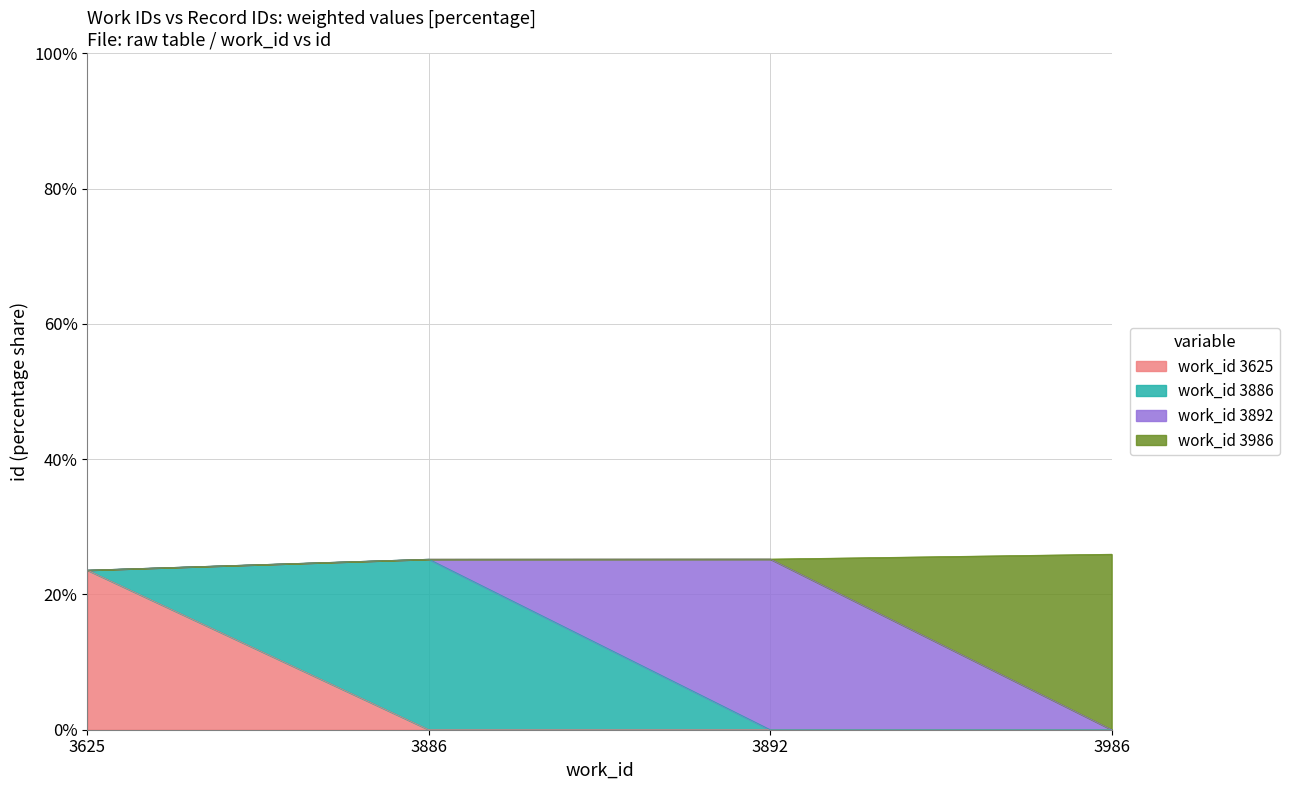

What is the difference between the maximum and minimum values?

2.4